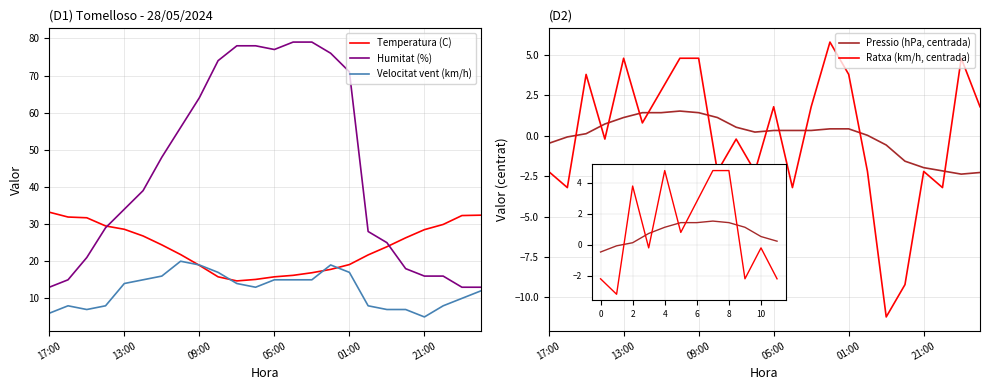

Rank the series at 09:00 from lowest to highest value.

Pressio (hPa, centrada), Ratxa (km/h, centrada), Velocitat vent (km/h), Humitat (%), Temperatura (C)